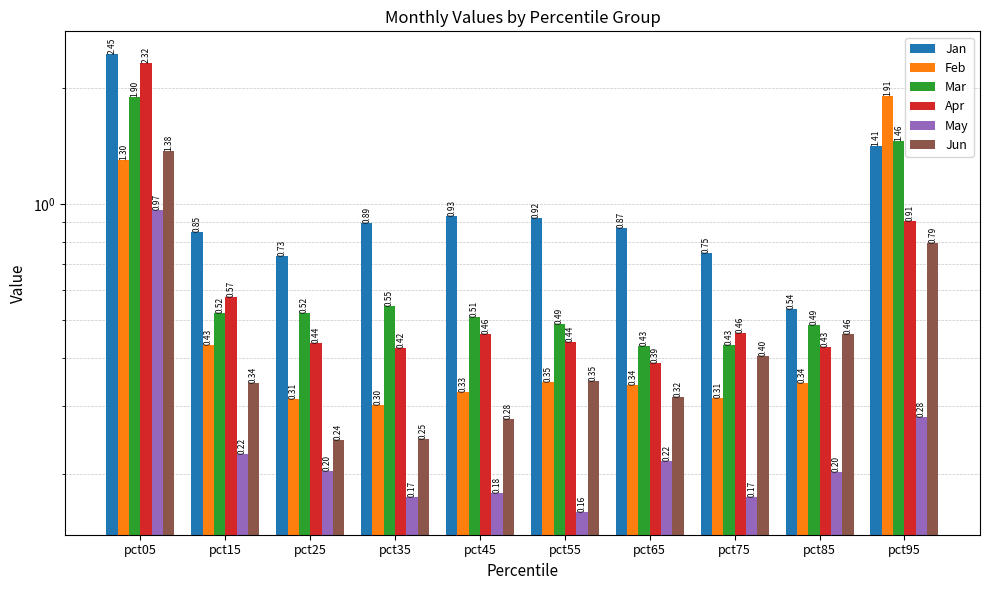

At which label does Feb reach its peak?

pct95